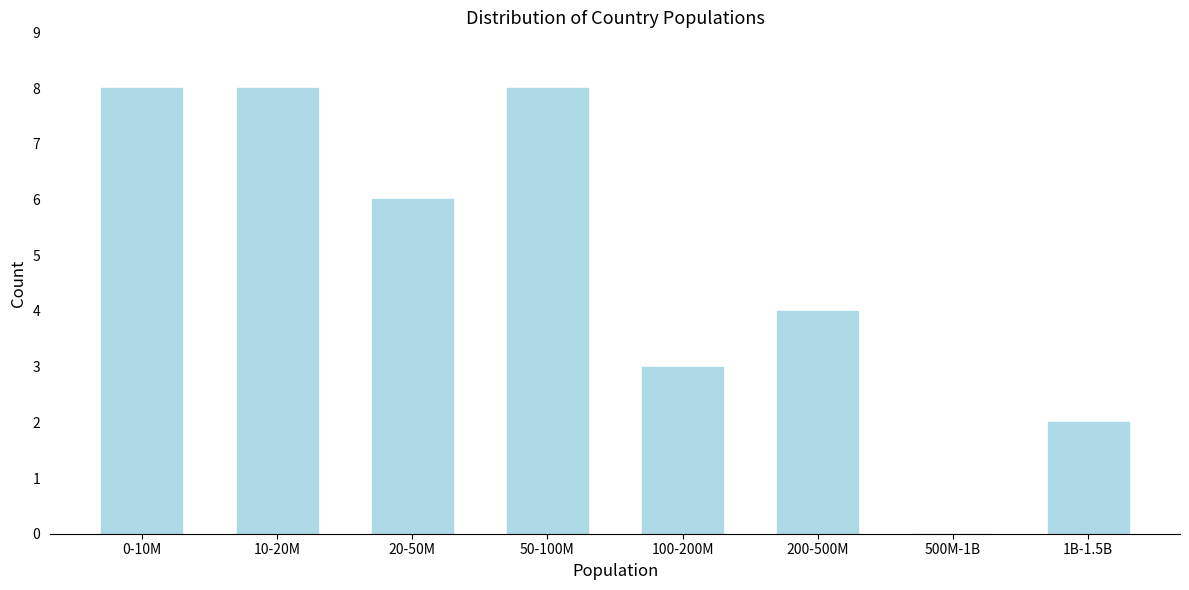

Reading left to right, transcribe all the data shown in this chart.

0-10M=8	10-20M=8	20-50M=6	50-100M=8	100-200M=3	200-500M=4	500M-1B=0	1B-1.5B=2